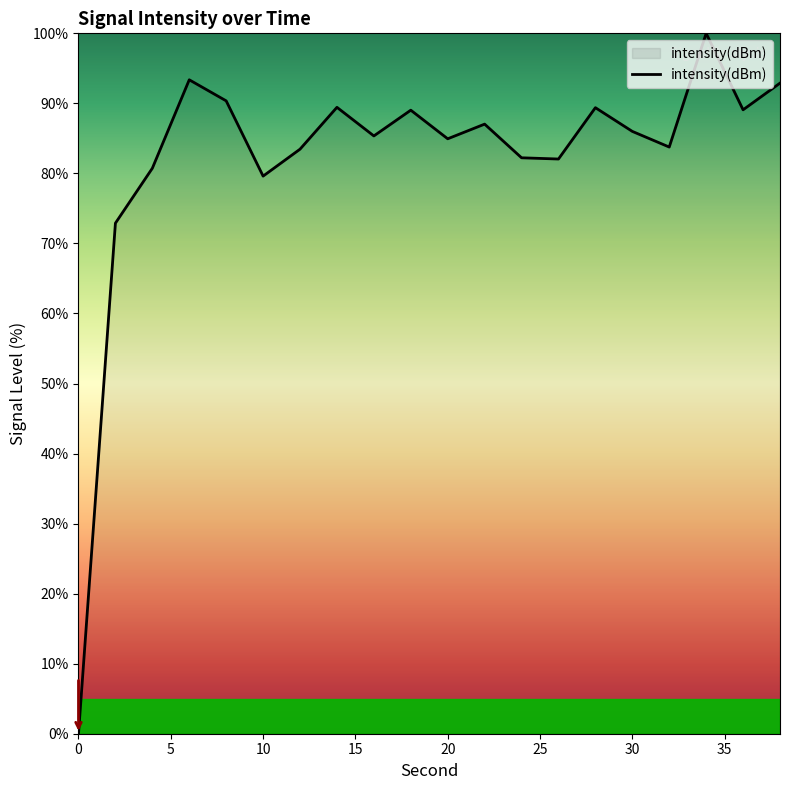

What is the difference between the maximum and minimum values?

100.0